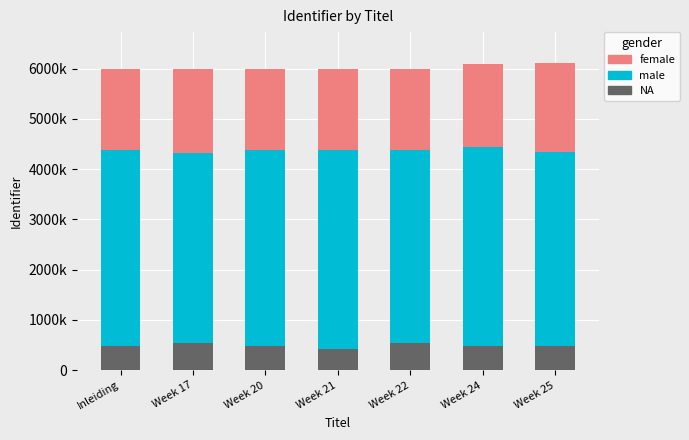

What are all the series names shown in the legend?

female, male, NA